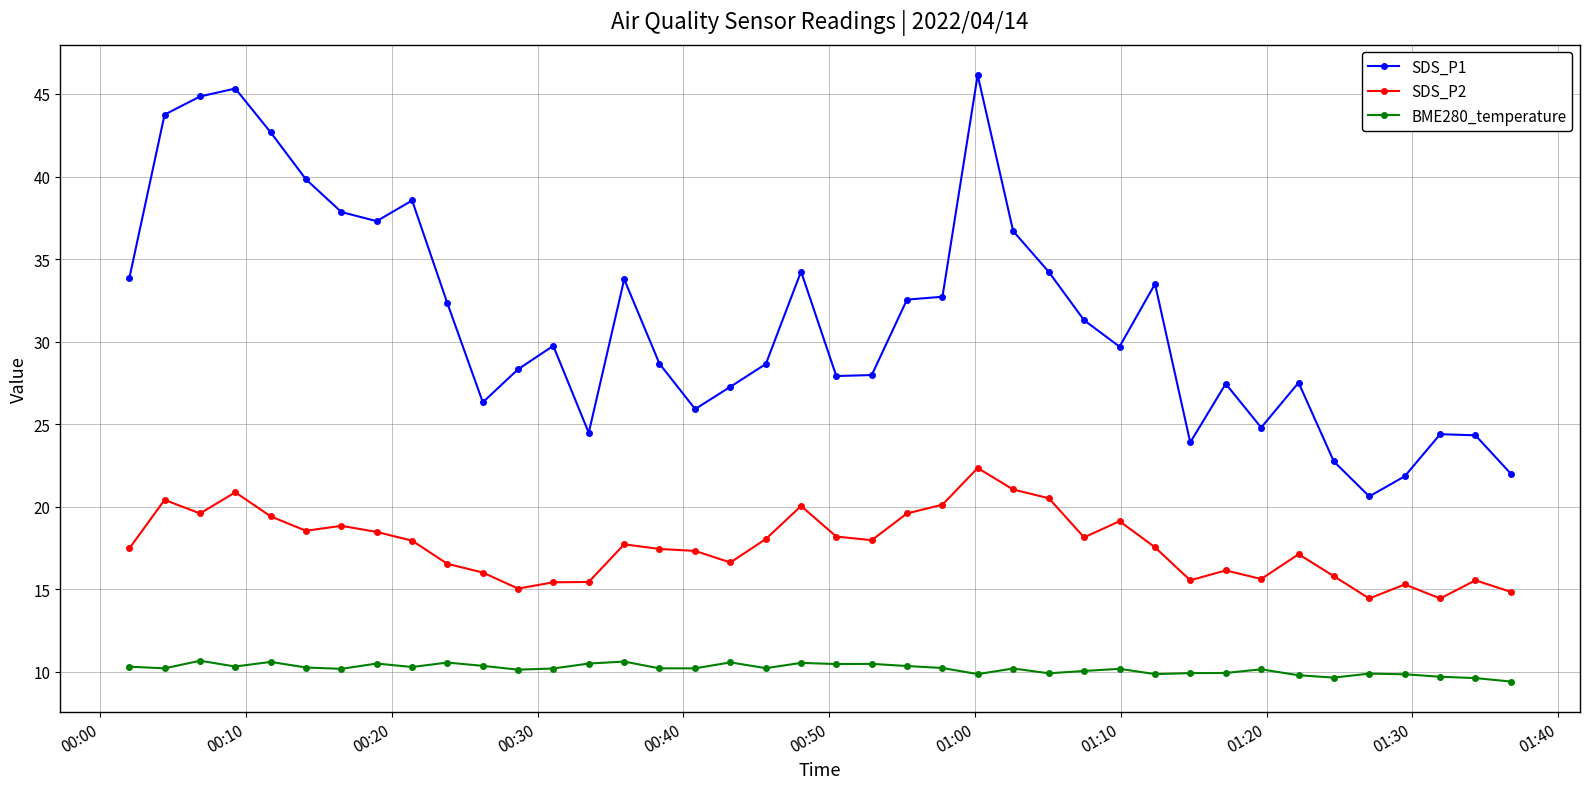

Which series has the largest total across all categories?

SDS_P1